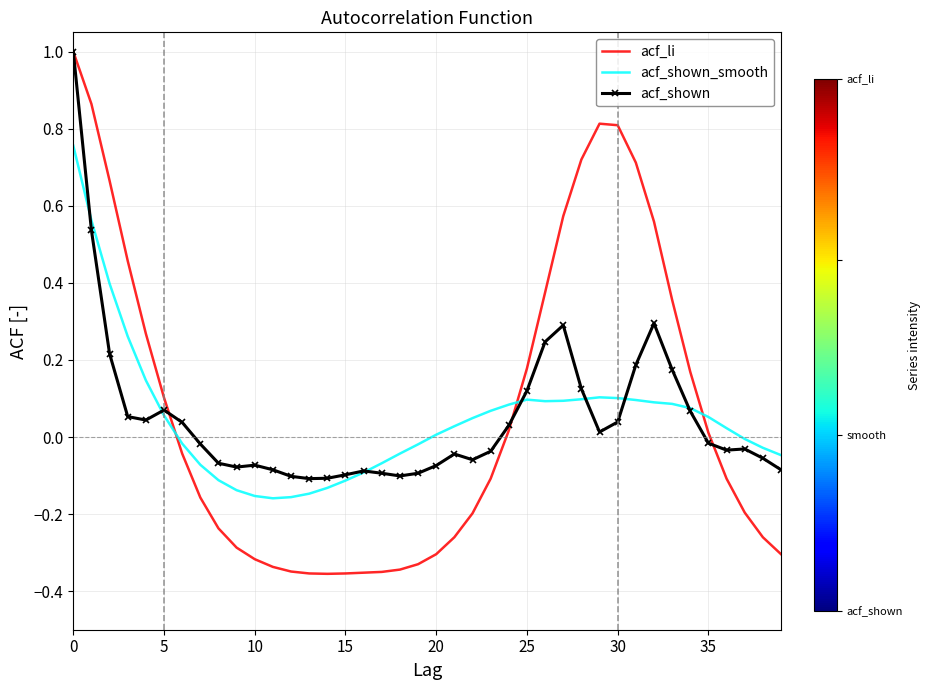

After their last crossing, which series has the higher values: acf_li or acf_shown_smooth?

acf_shown_smooth